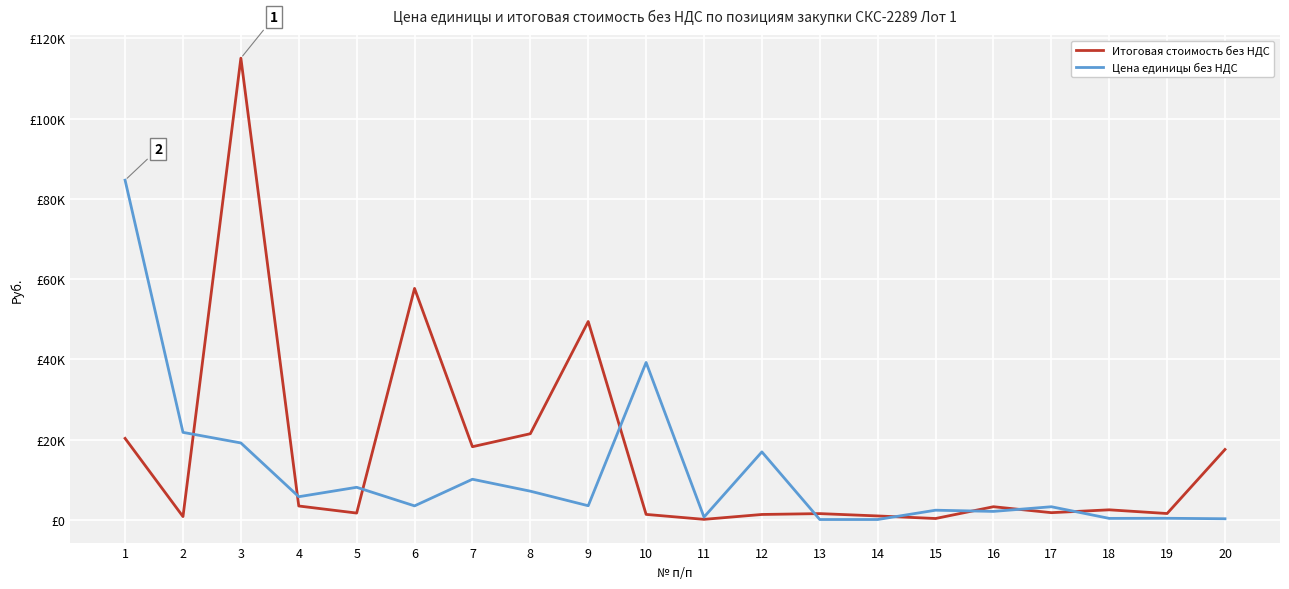

Does the chart display data point markers on the line(s)?

No